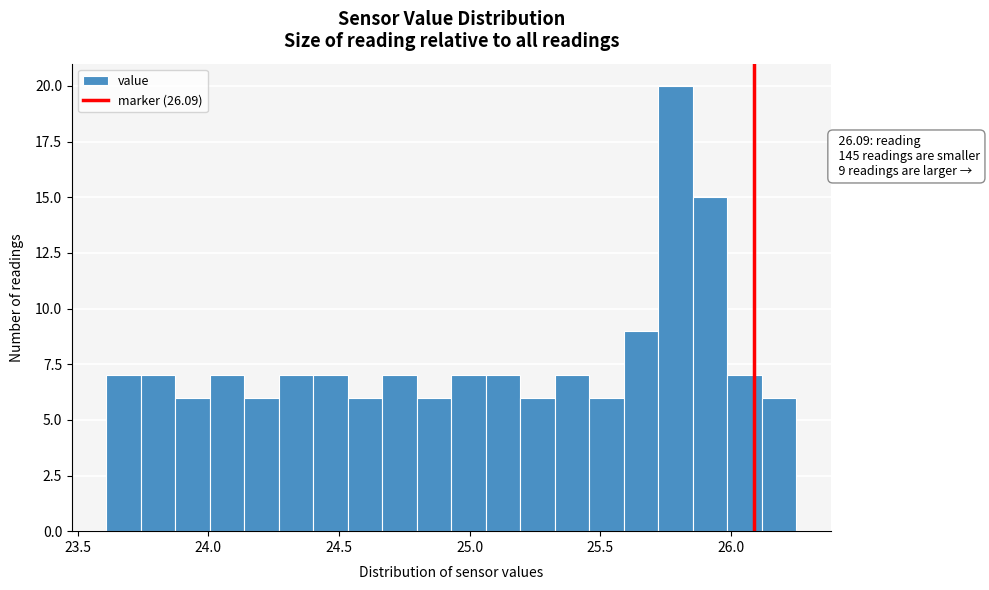

Read against the x-axis, roughly where is the centre of the tallest bar?

25.80